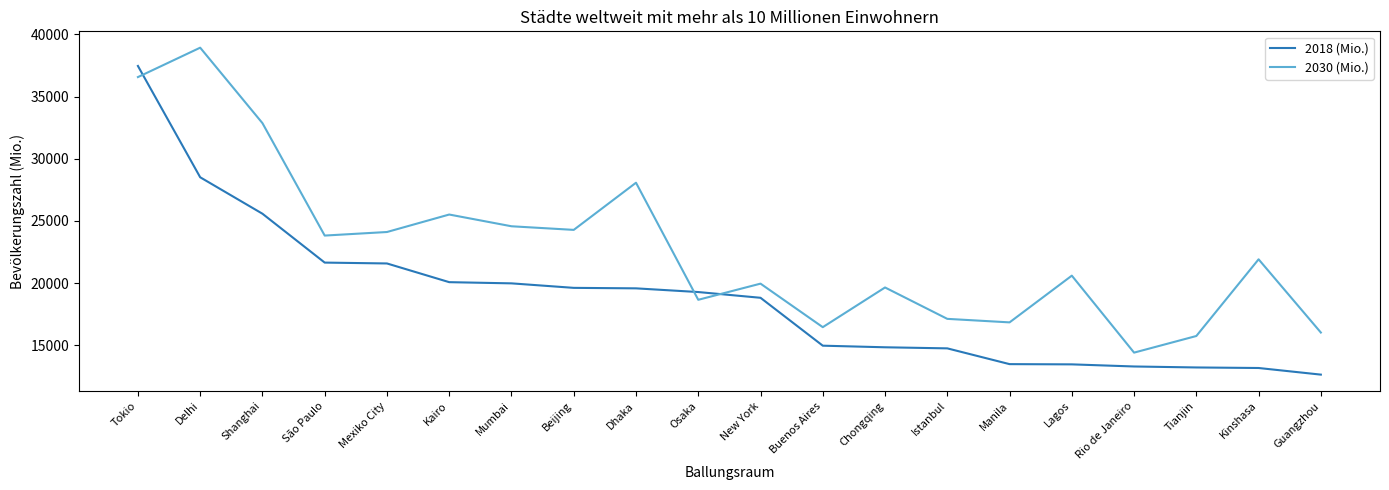

Count the number of categories in the chart.

20